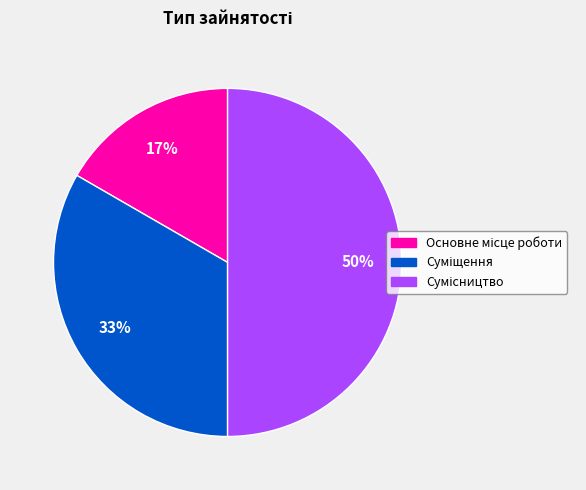

To the nearest percent, what is the average slice percentage?

33%